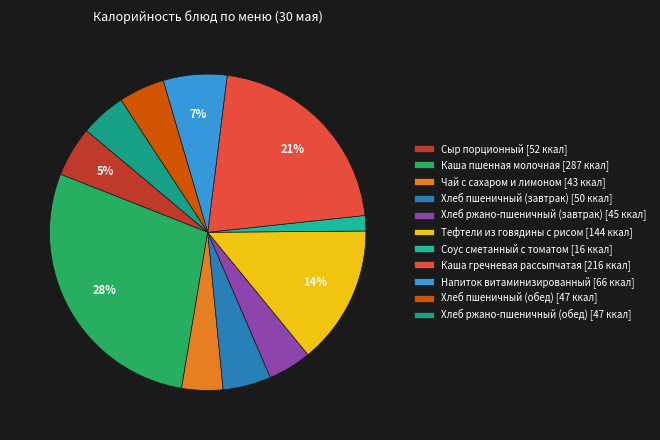

To the nearest percent, what portion does Напиток витаминизированный represent?

7%